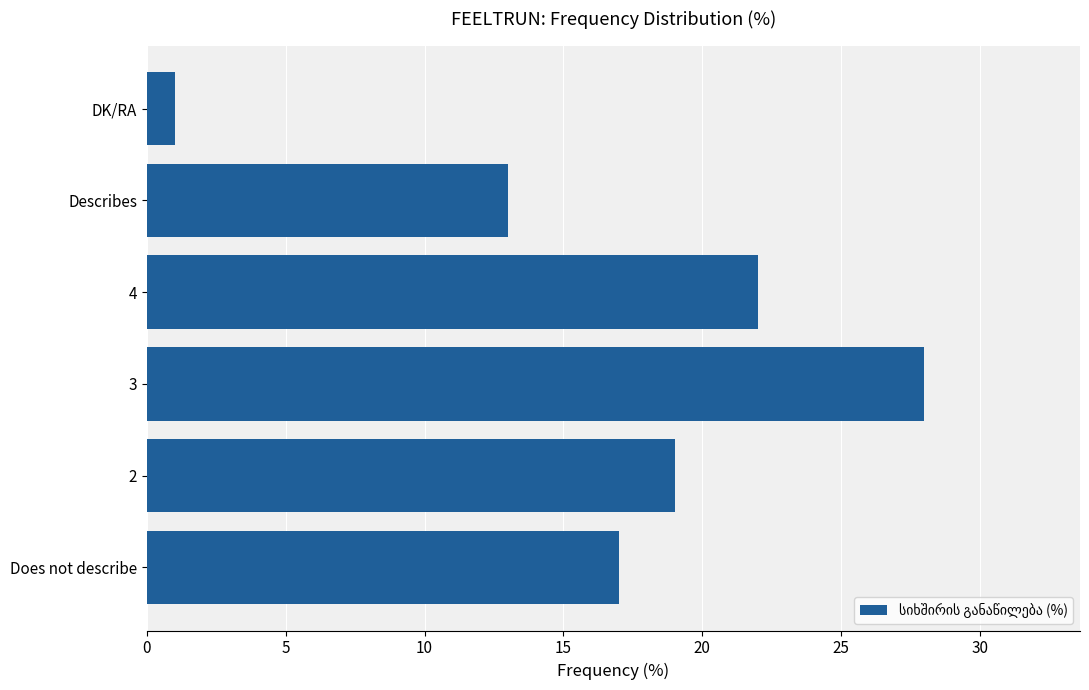

What value does the data have at Does not describe, to the nearest 10?

20